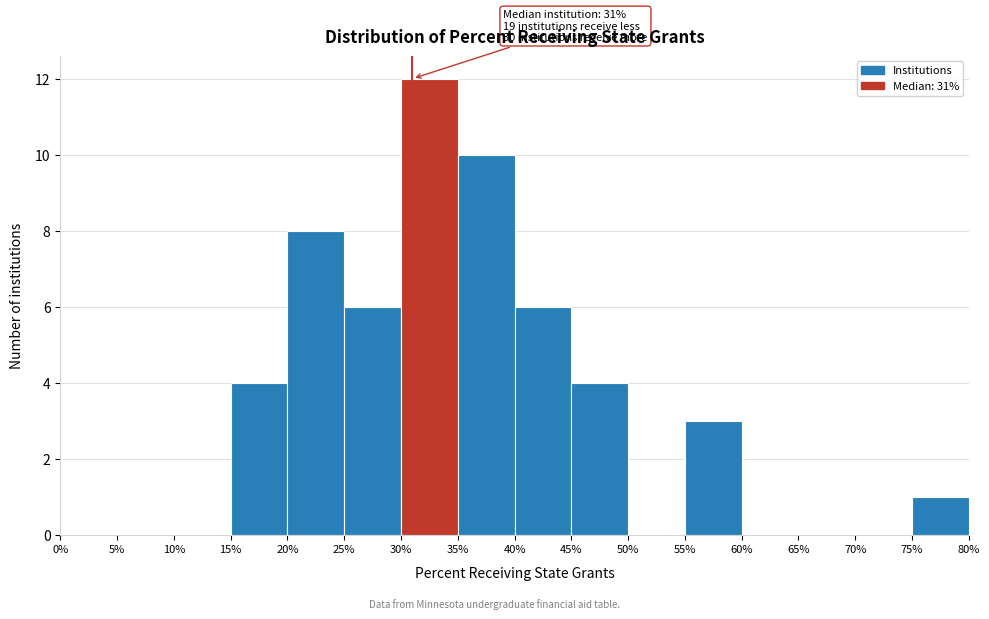

Over which range of the x-axis is the bar tallest?

30% to 35%